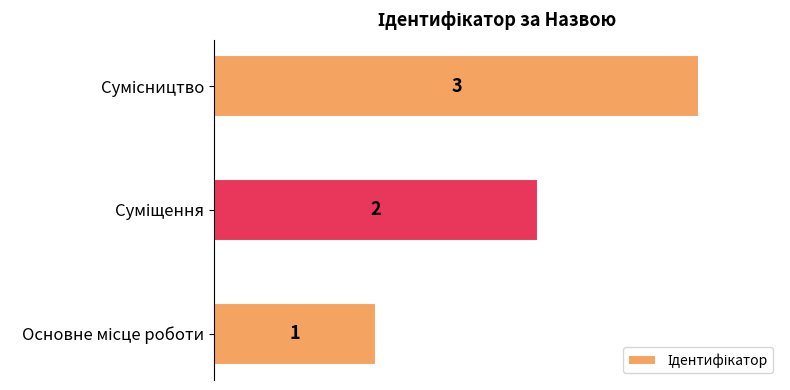

How many values are between 1 and 3?

3